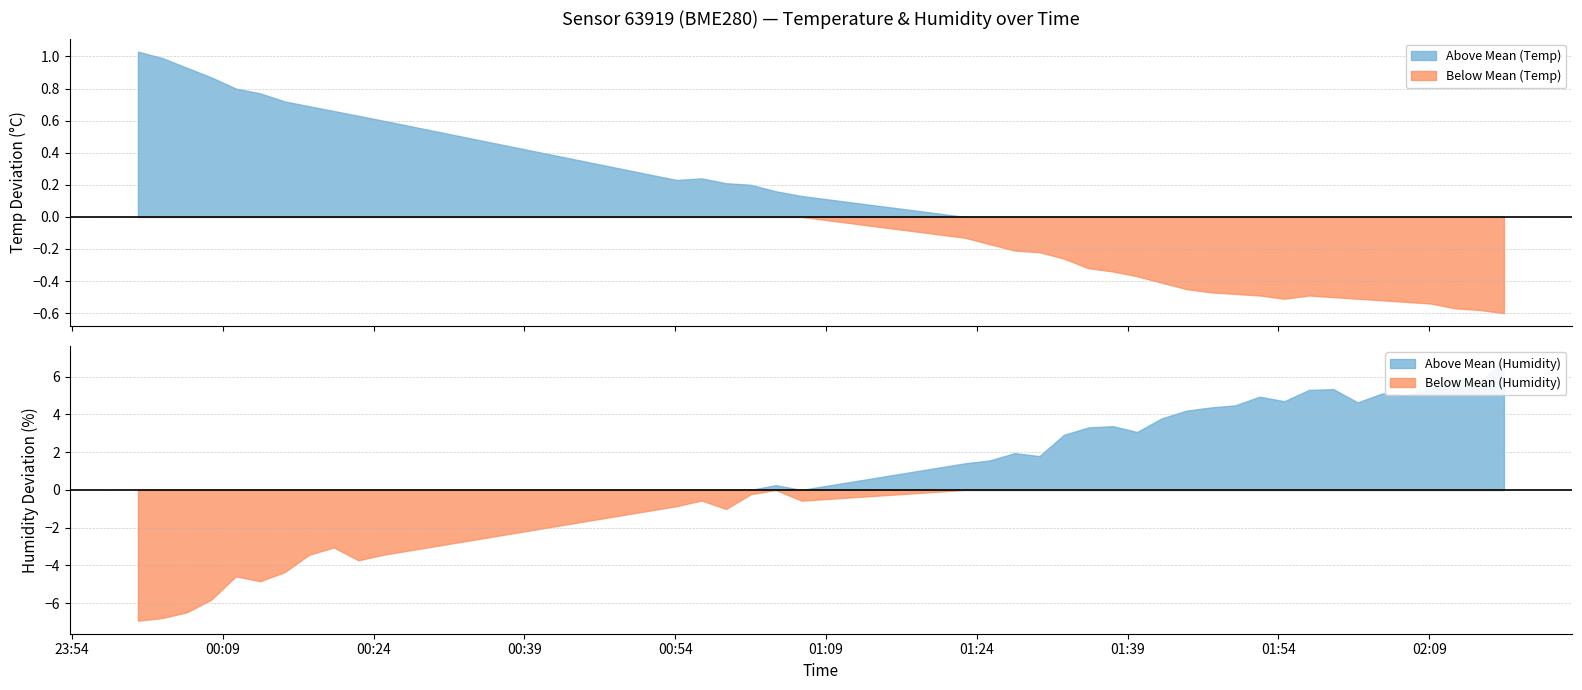

True or false: Below Mean (Temp) and Above Mean (Temp) intersect in this chart.

False